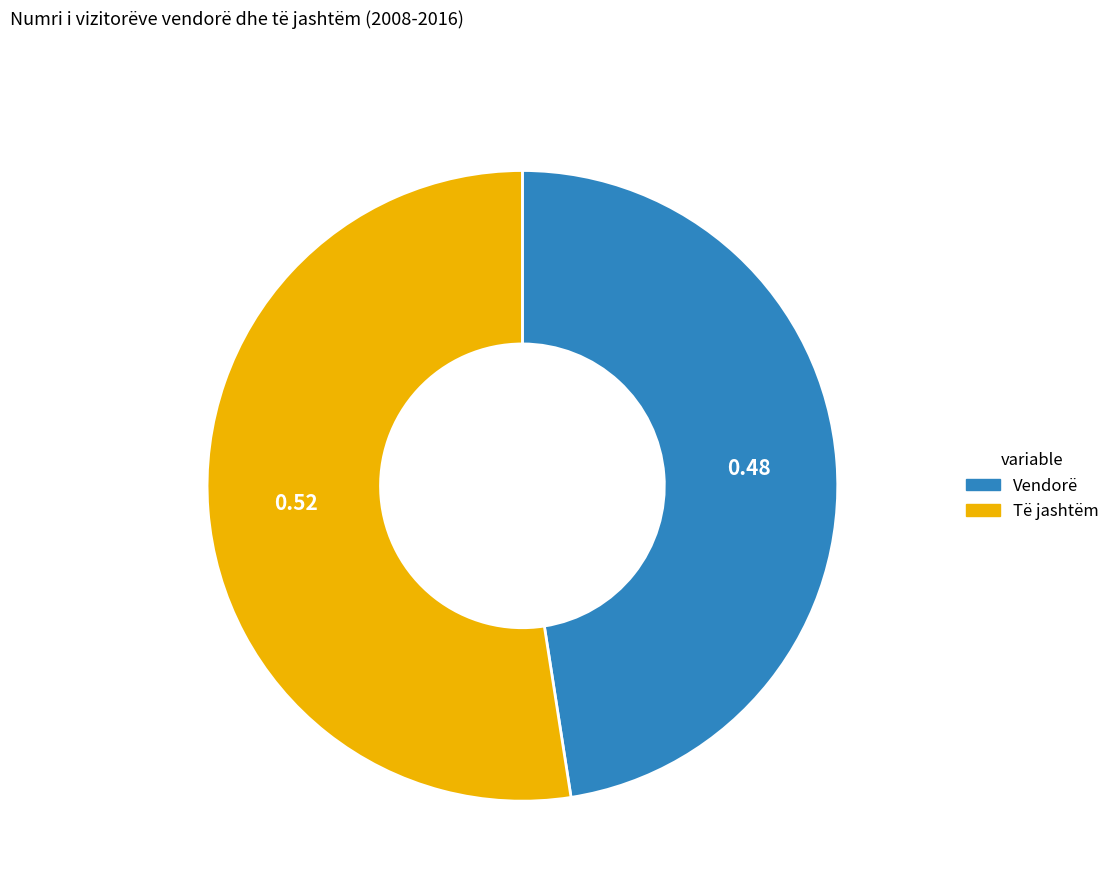

Which category accounts for the majority?

Të jashtëm